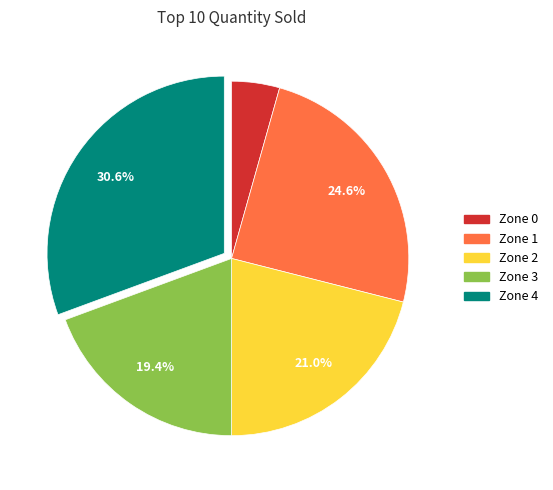

To the nearest percent, what percentage of the pie is Zone 1?

25%